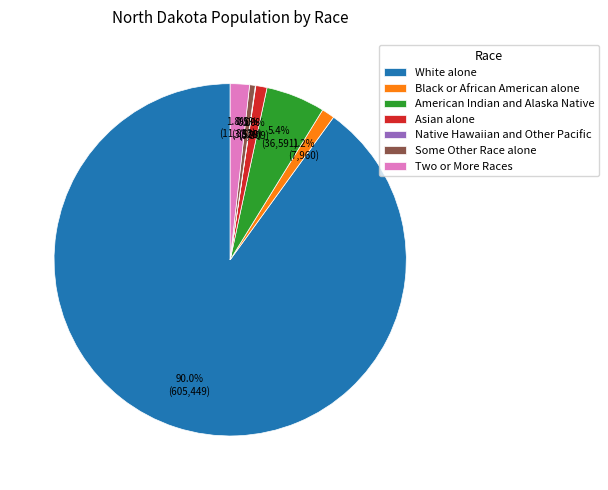

Which slice is the largest?

White alone